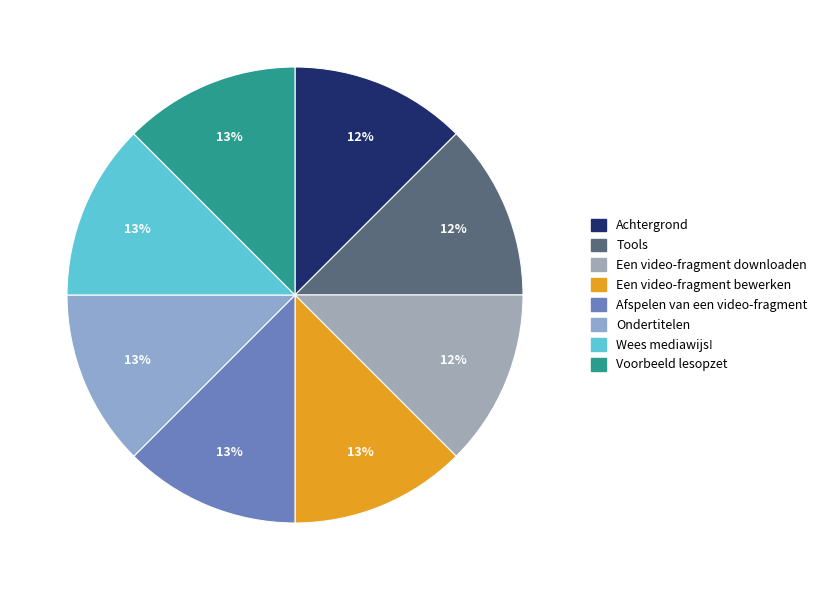

What is the smallest slice in the pie chart?

Achtergrond